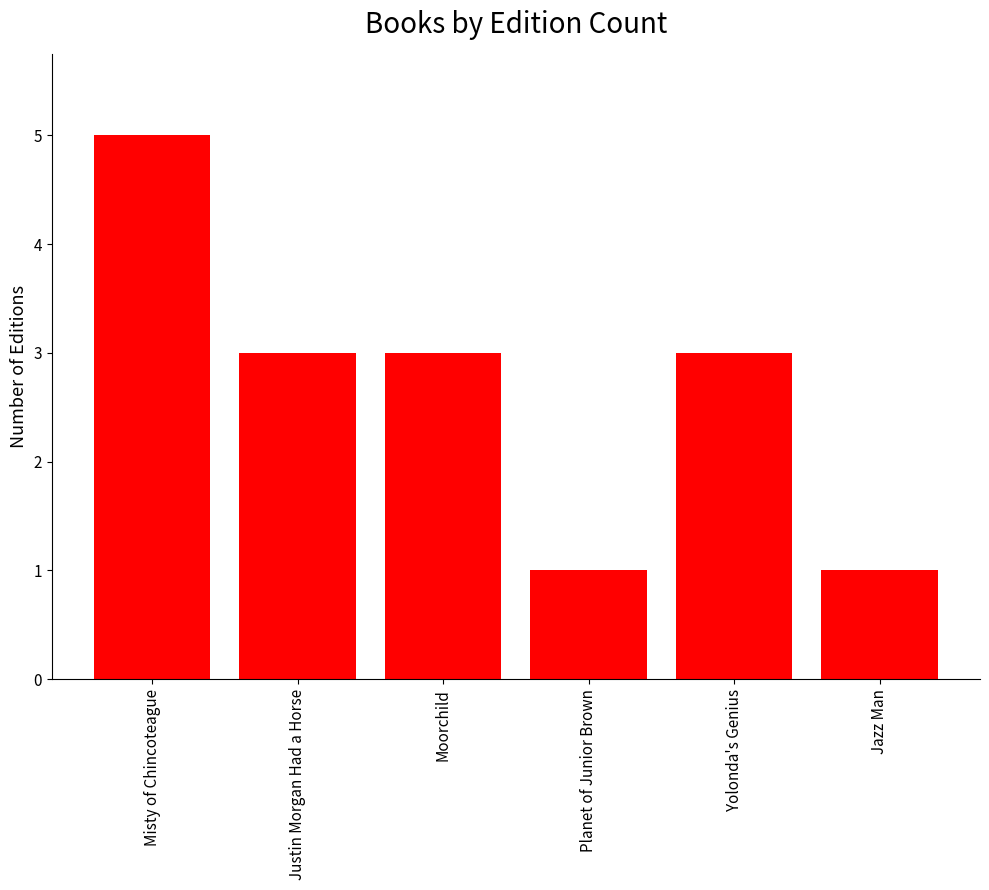

Count the values in the range 1 to 3.

5